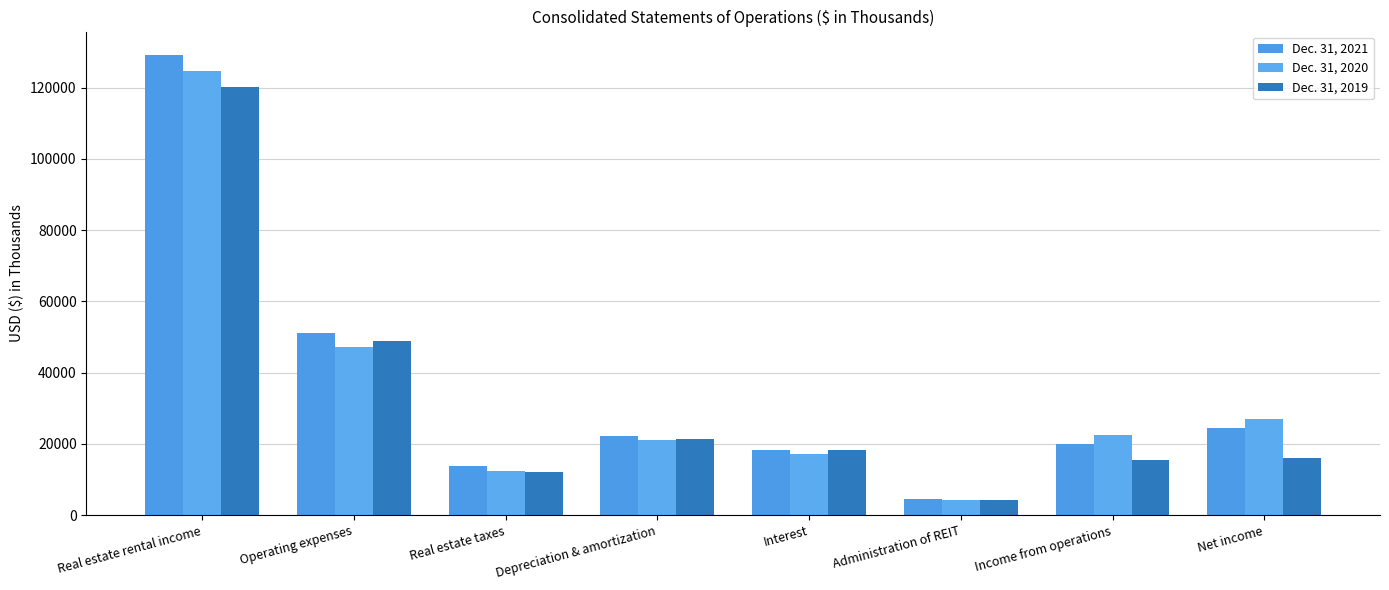

True or false: Dec. 31, 2019 has a value of 6726 at Net income.

False